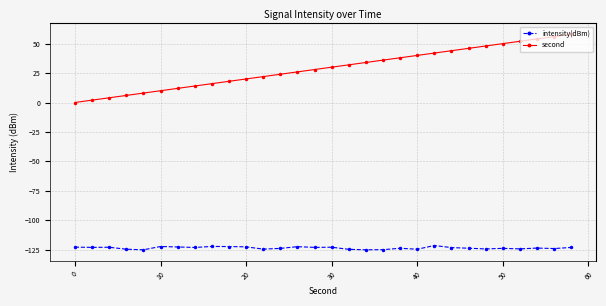

List the series in order of their overall mean, highest first.

second, intensity(dBm)